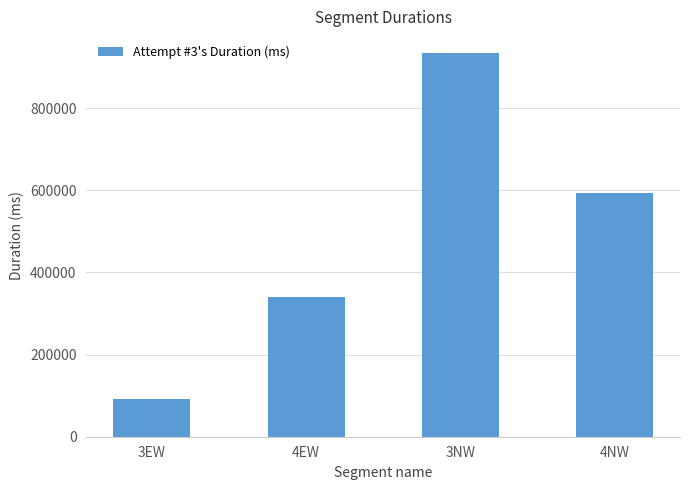

Between 3EW and 4NW, which is larger?

4NW